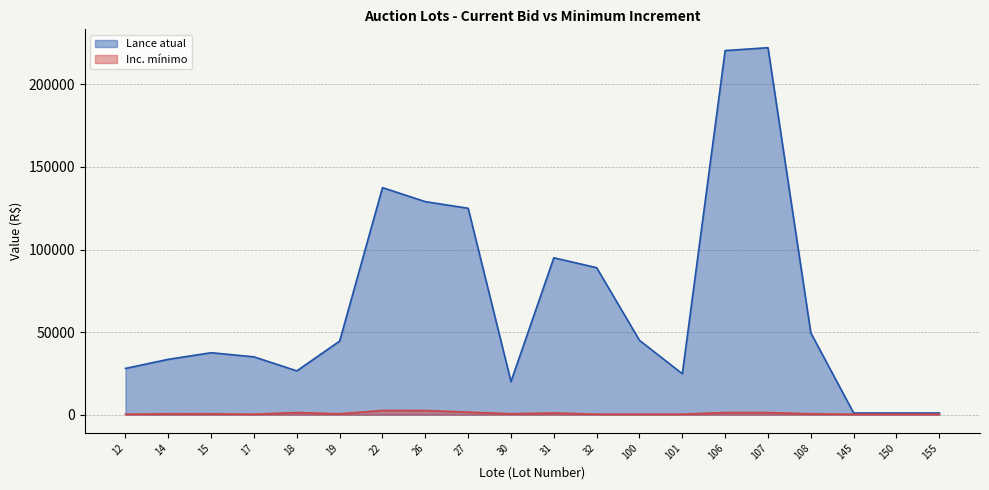

What is the value of the Lance atual point at the 4th from the left?

35000